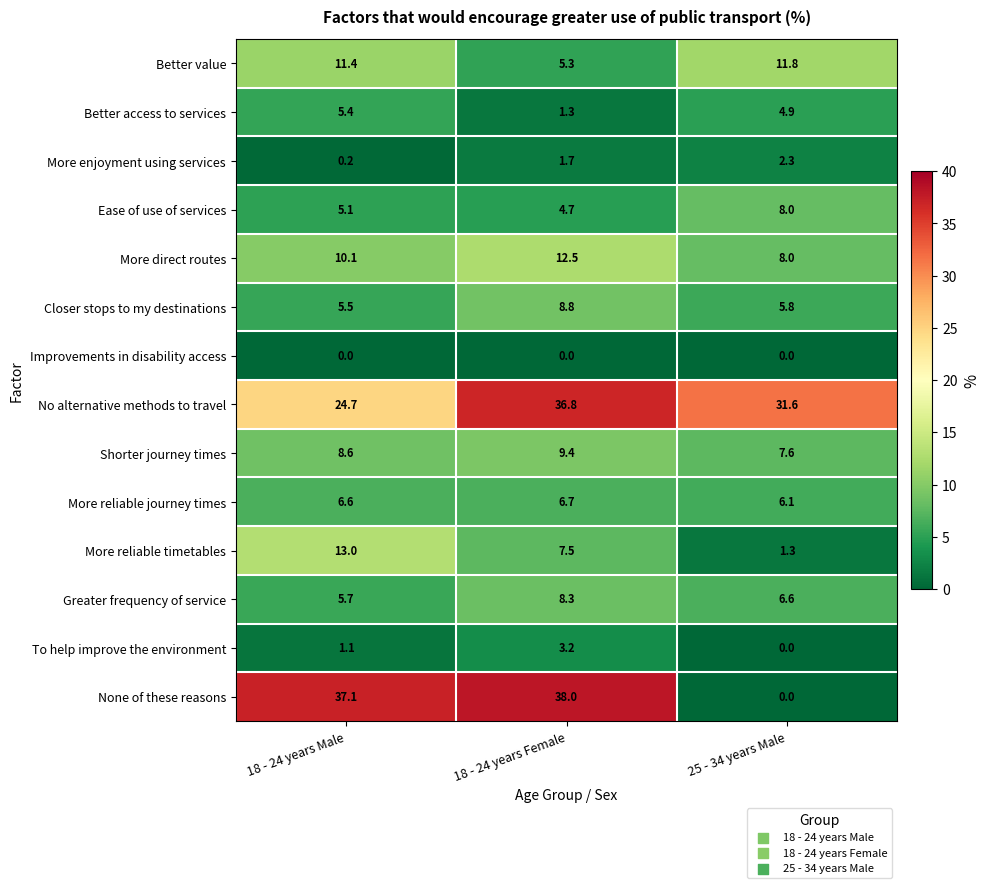

How many categories are shown in the chart?

3